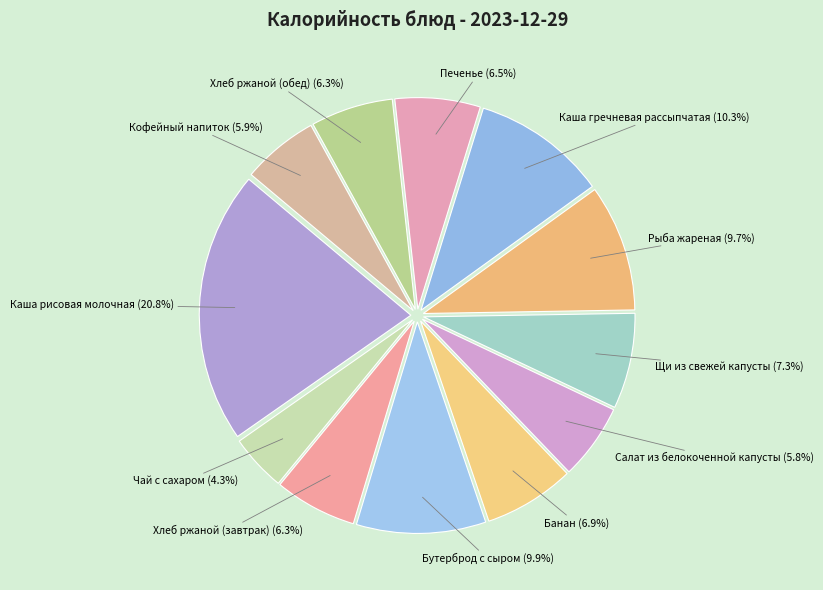

Count the number of slices in the pie.

12